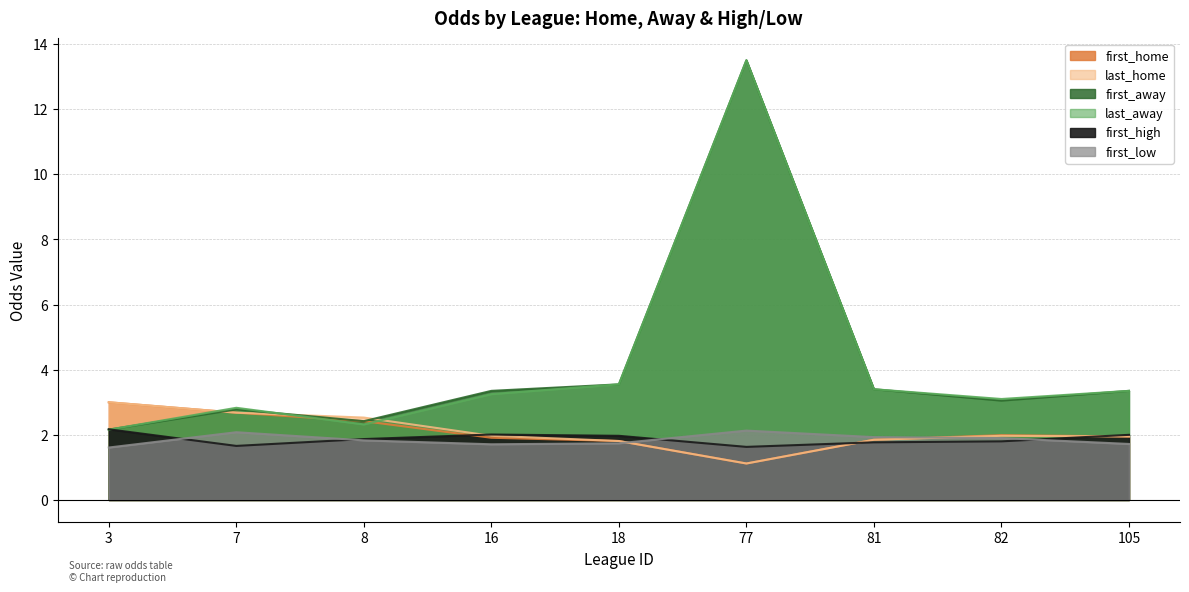

What is the minimum value shown in the chart?

1.1